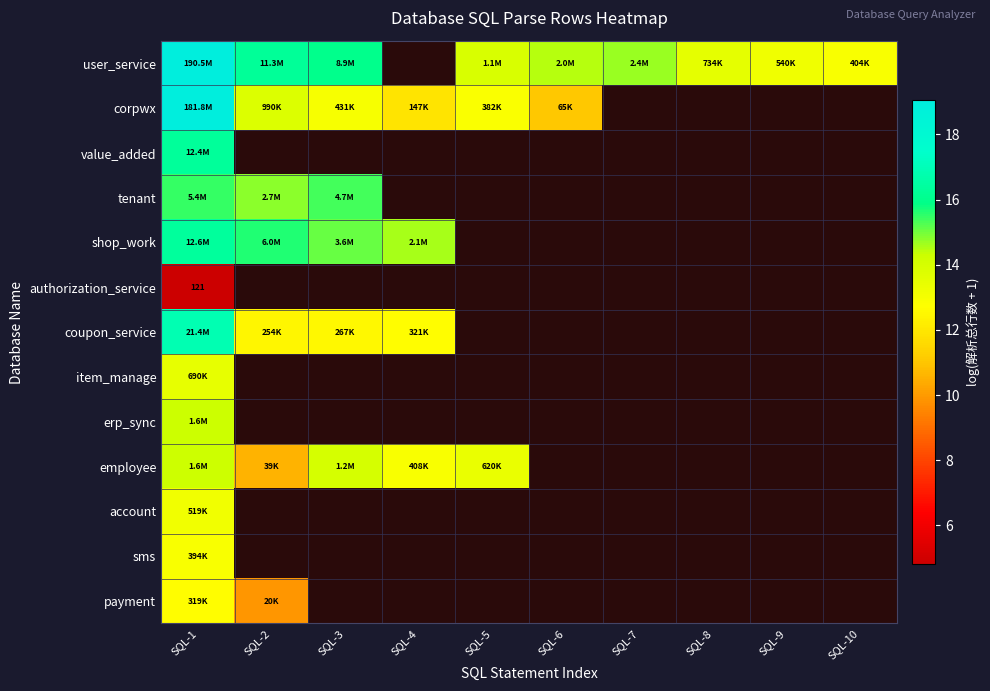

Which category has the highest value across all series?

SQL-1